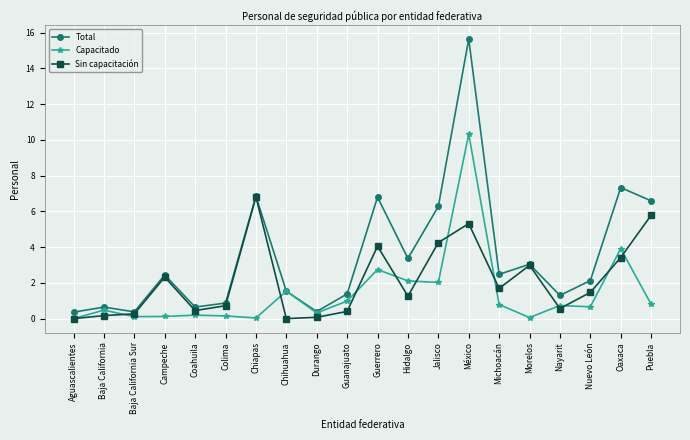

What is the maximum value for Capacitado?

10.3